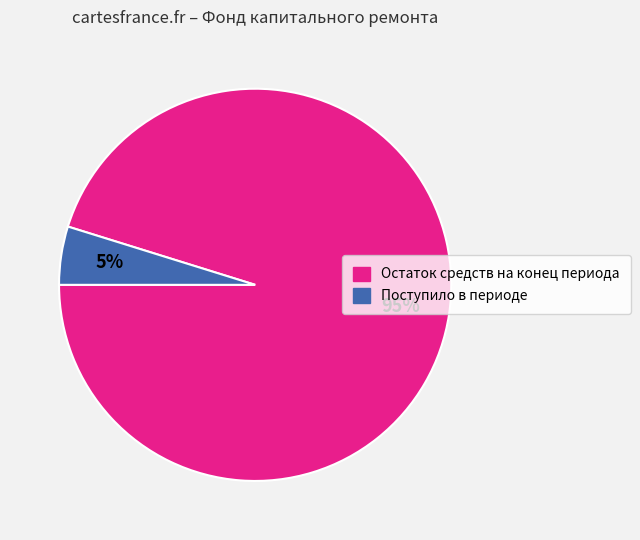

To the nearest percent, what is the difference between the largest and smallest slice percentages?

90%